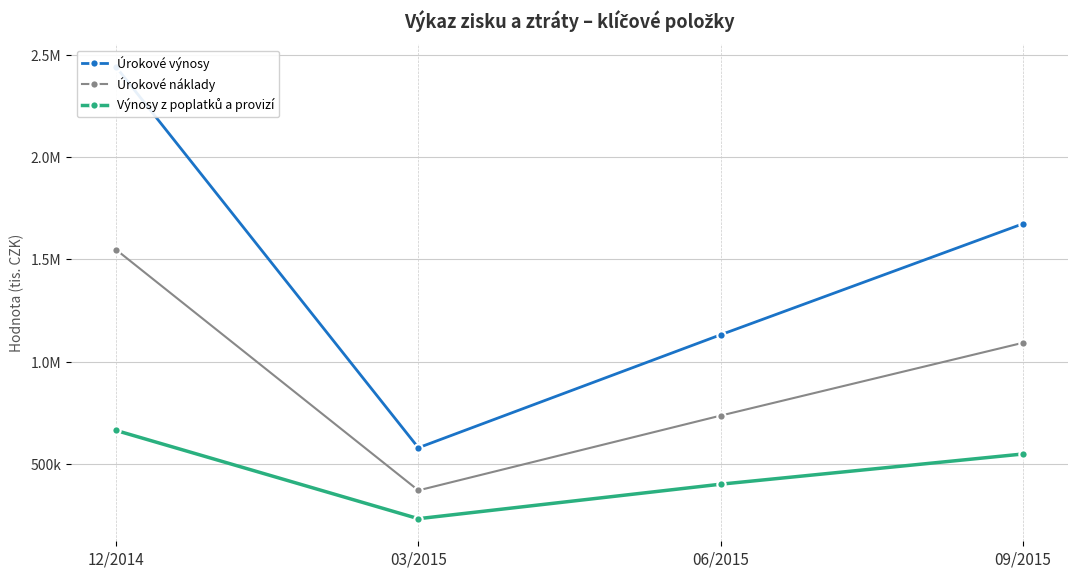

What is the sum of the Úrokové náklady values at 09/2015 and 03/2015?

1463925.7